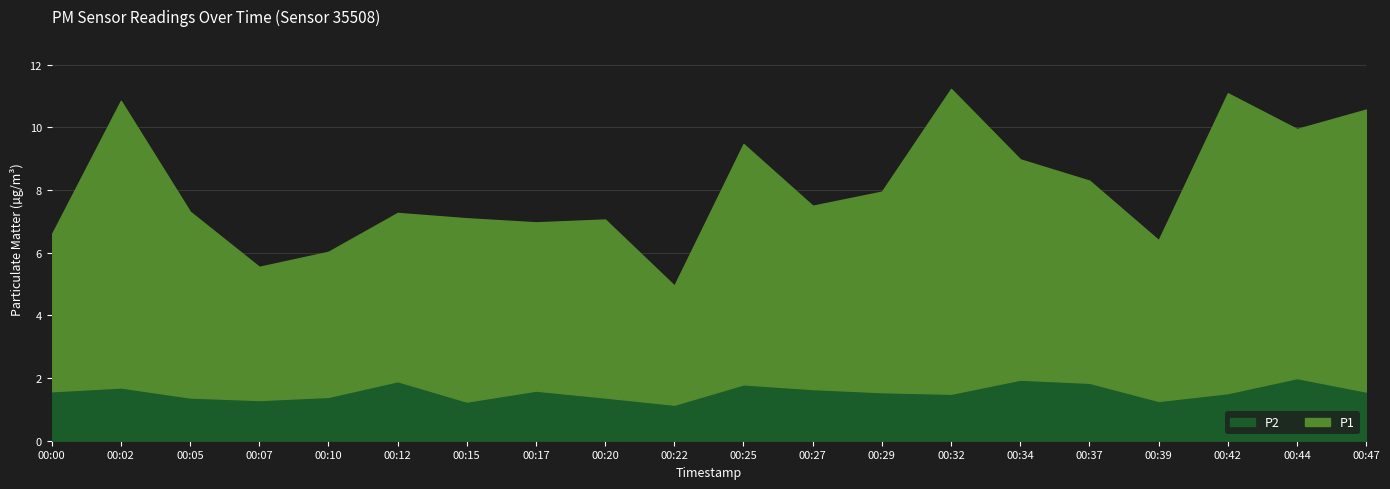

True or false: P1 and P2 intersect in this chart.

False